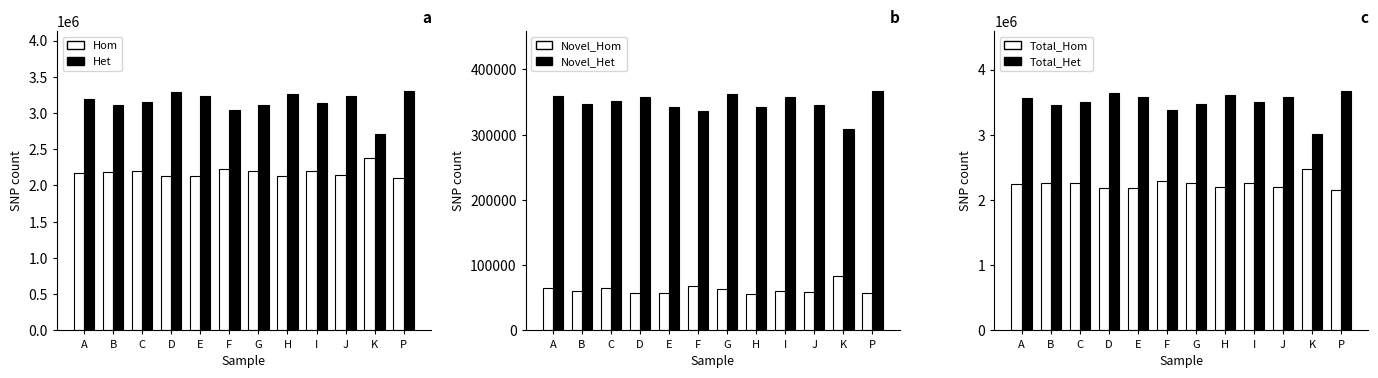

What position from the left is D?

4